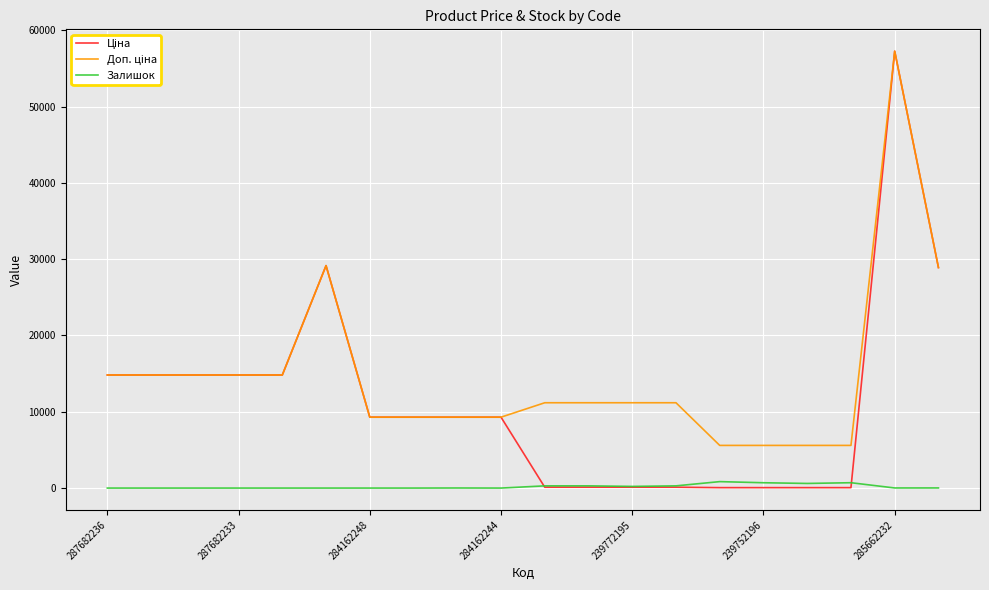

What is the value of the Залишок point at the 15th from the left?

845.0